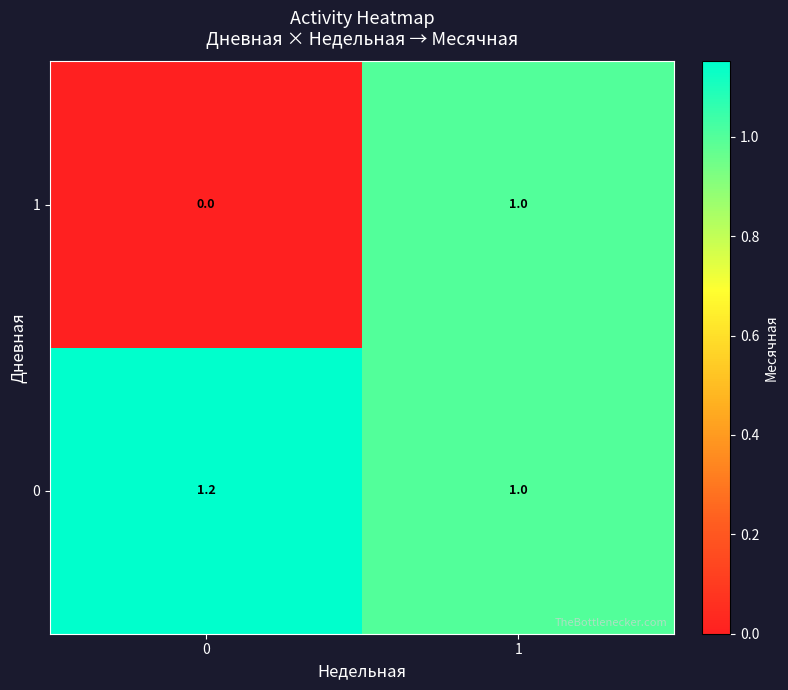

True or false: 0 has a value of 0.6 at 1.

False